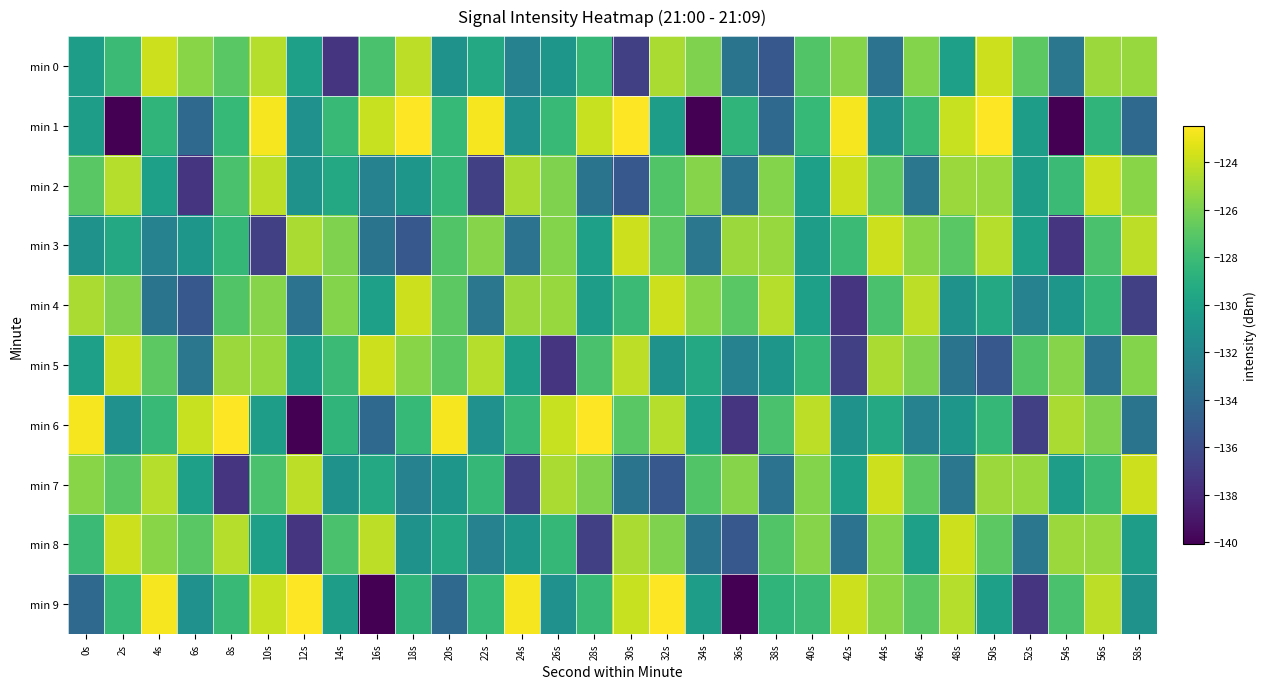

Rank the series by their maximum value, from lowest to highest.

min 0, min 2, min 3, min 4, min 5, min 7, min 8, min 1, min 6, min 9